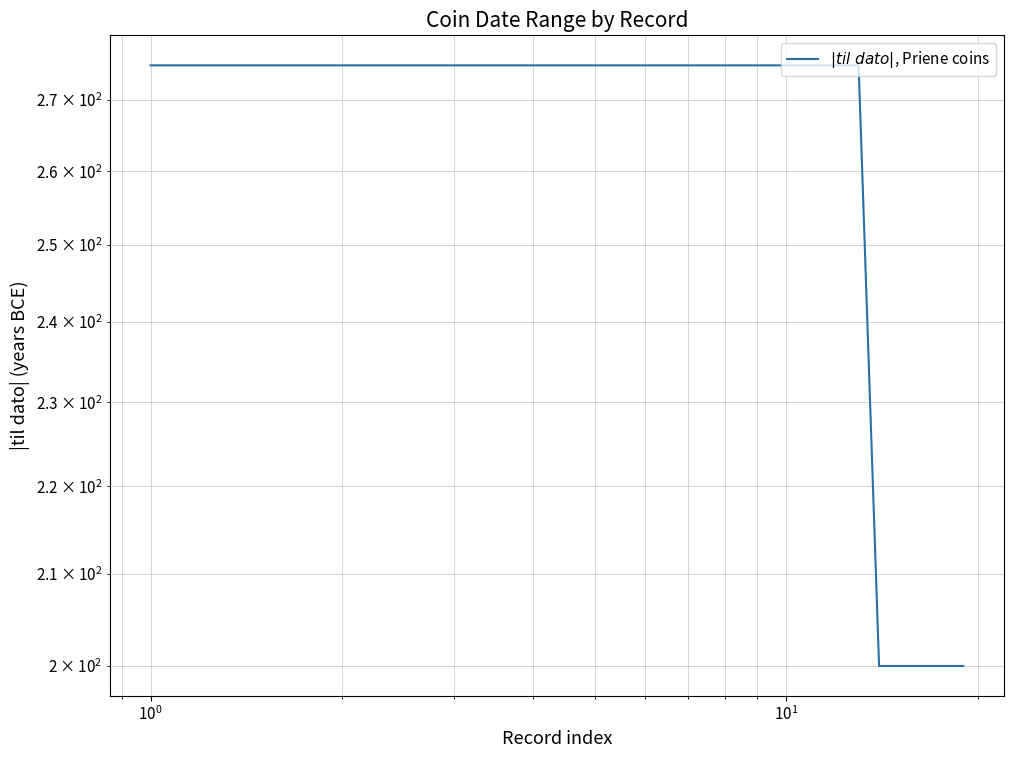

What is the smallest value displayed?

200